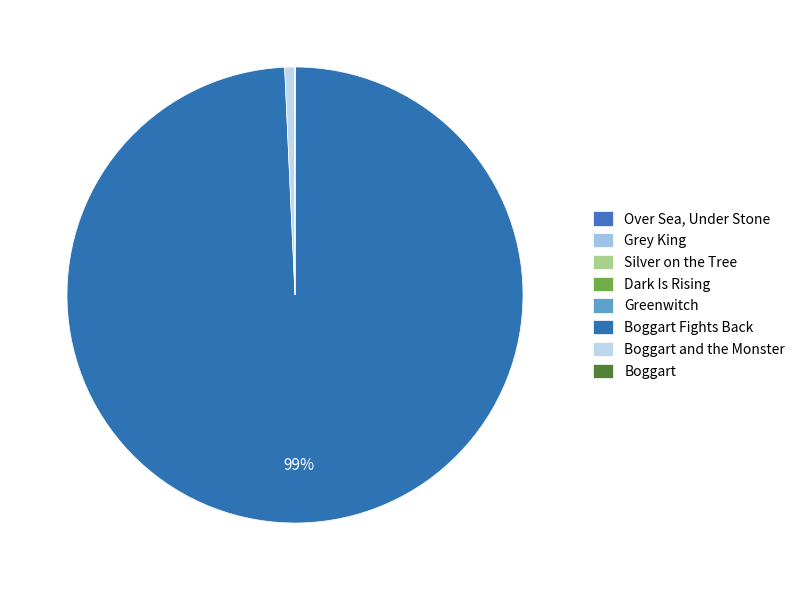

How many segments does this pie chart have?

8